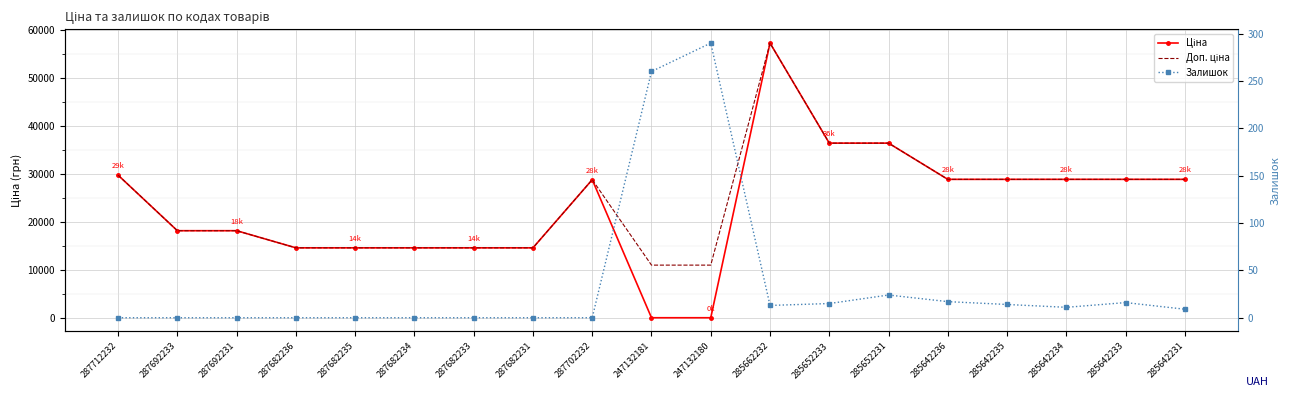

What is the value of the Ціна point at the 19th from the left?

28890.3